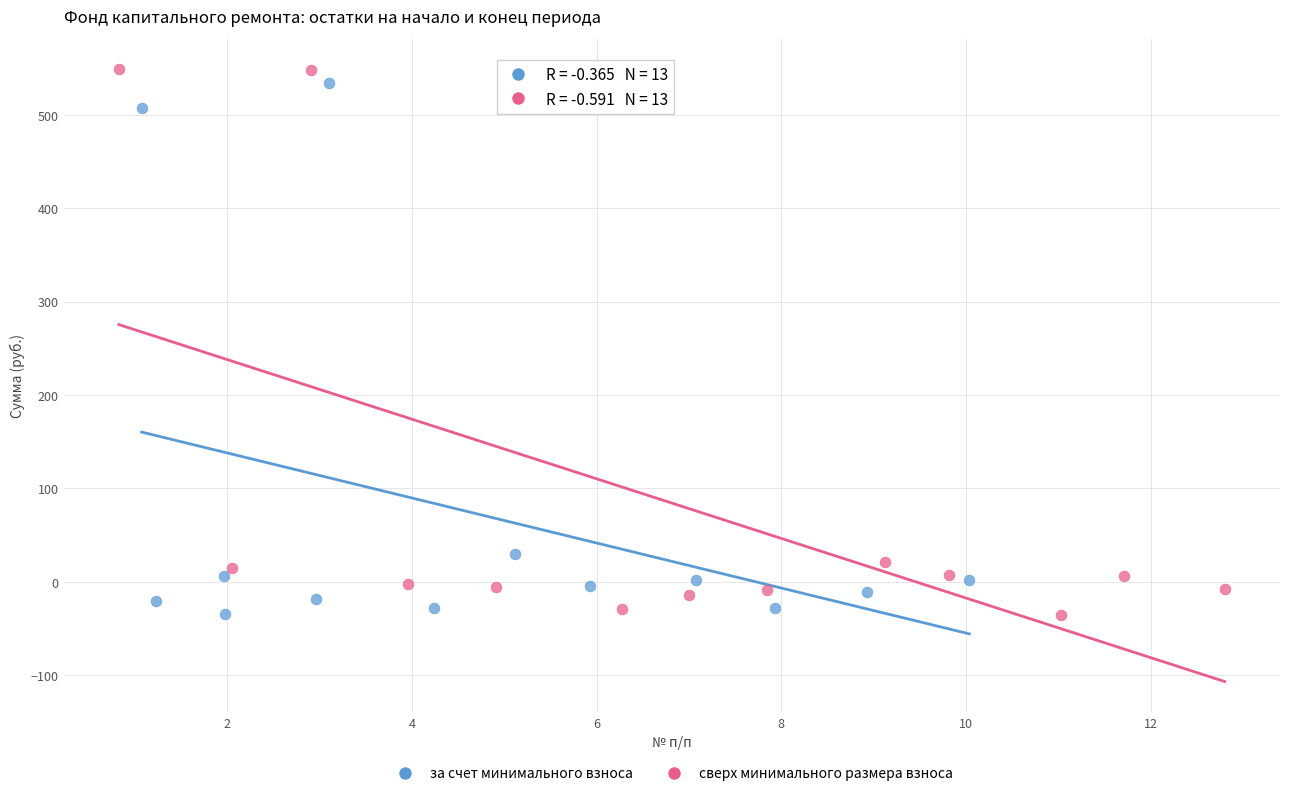

Which series has the largest Y range (max minus min)?

сверх минимального размера взноса